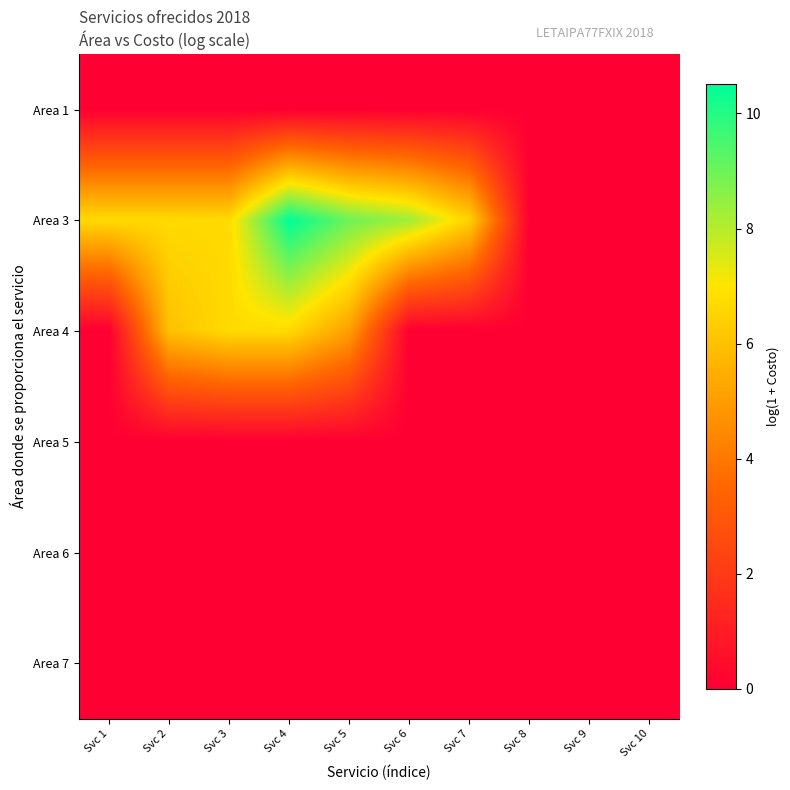

What is the maximum value shown in the chart?

10.5